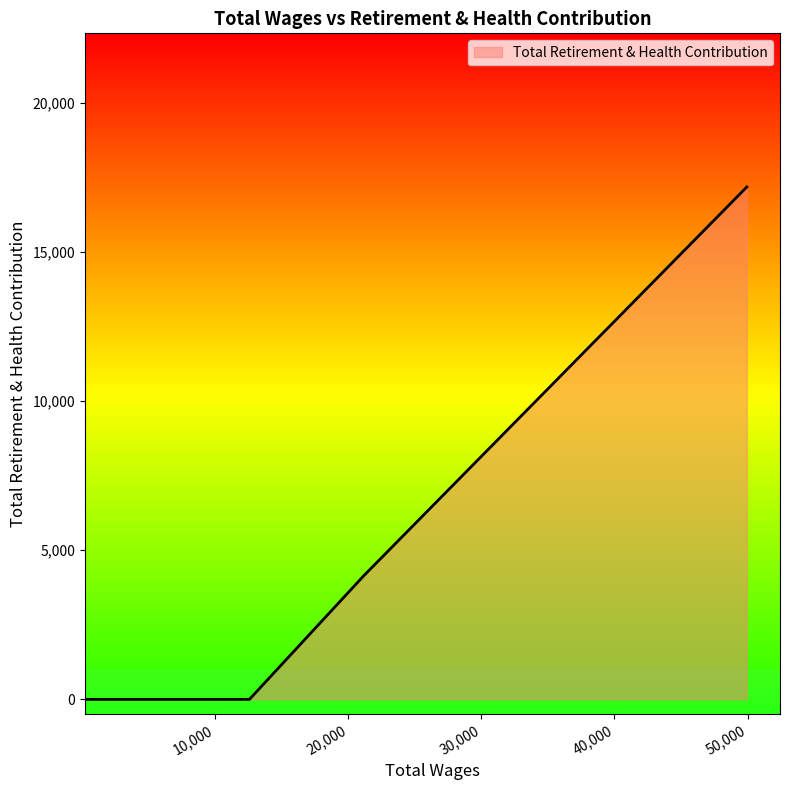

What is the greatest value displayed?

17171